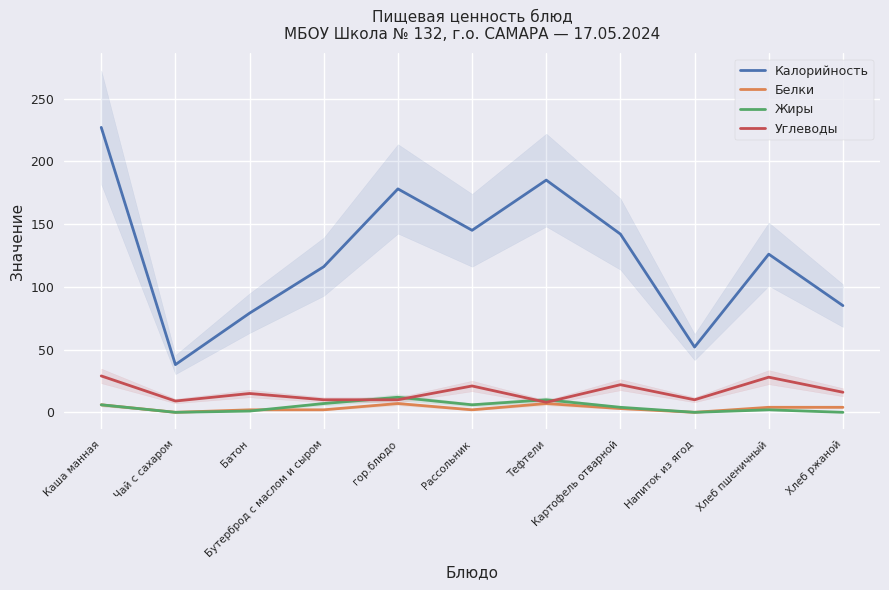

Where is Жиры nearest to the value 6?

Каша манная